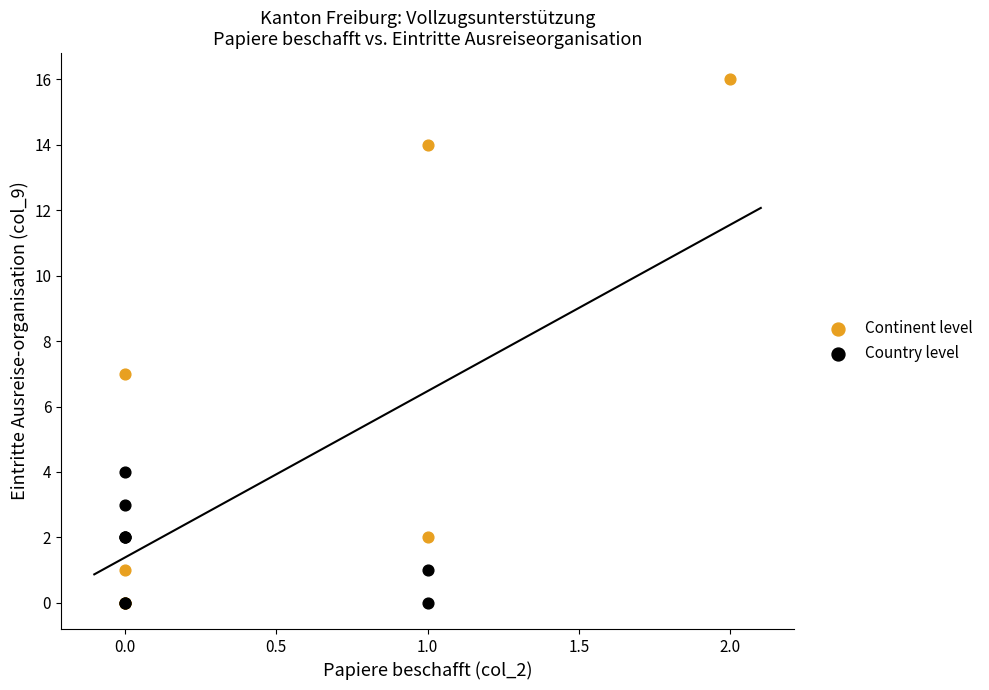

What are all the series names shown in the legend?

Continent level, Country level